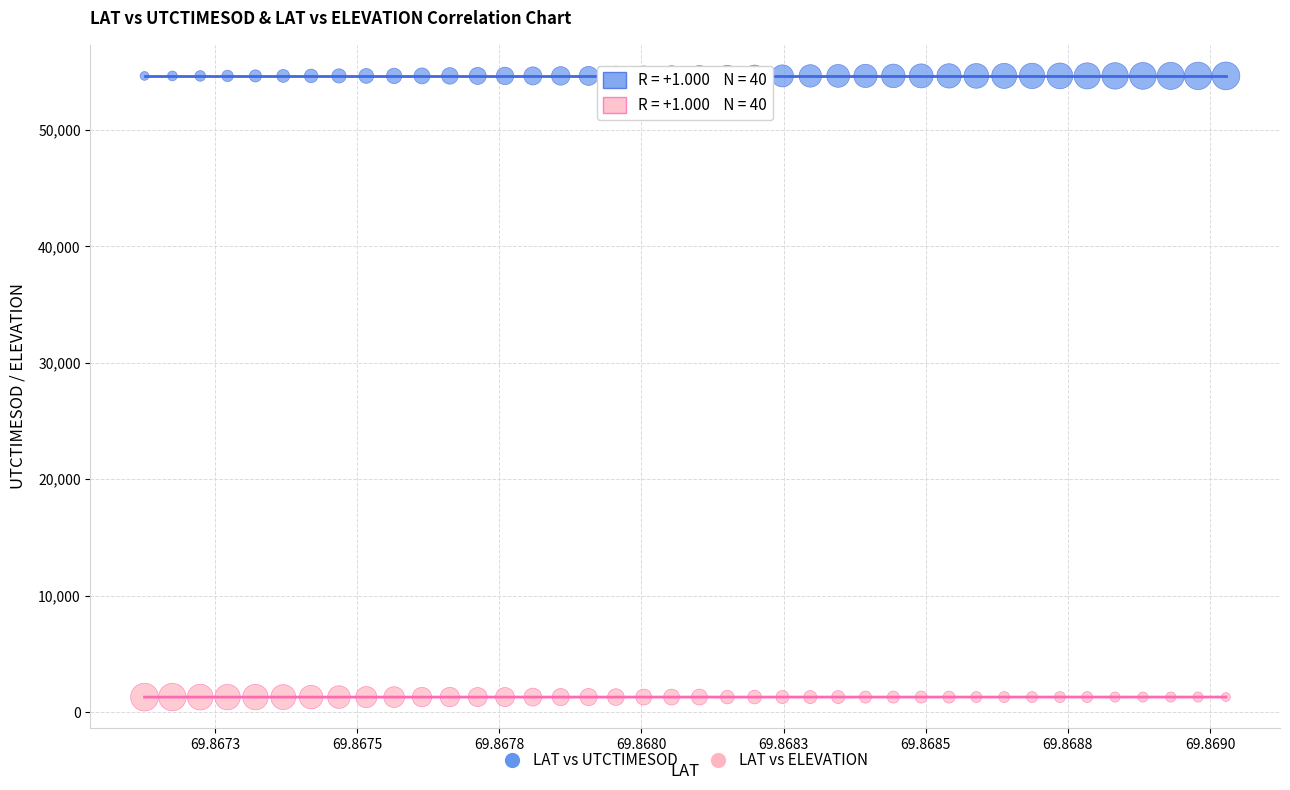

Which series reaches the minimum Y coordinate?

LAT vs ELEVATION